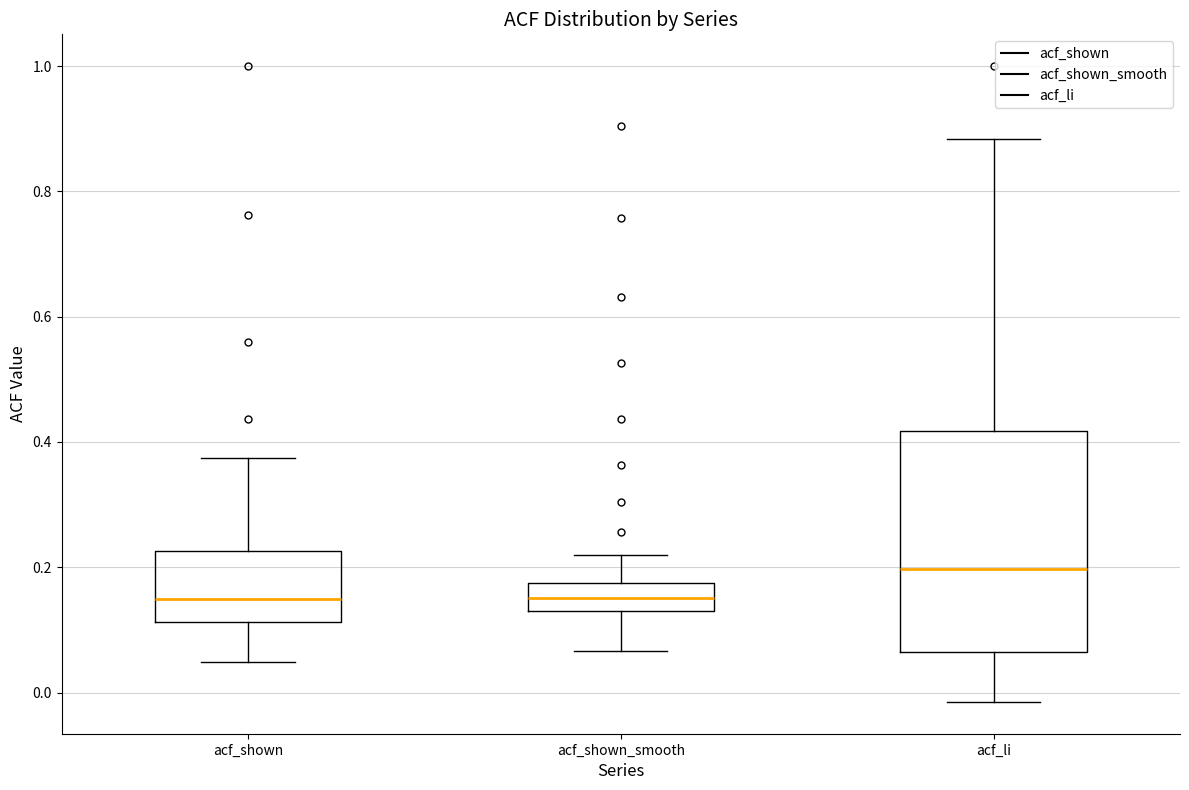

Where does the upper whisker of the box for acf_shown end on the y-axis? The values are not printed on the chart, so give them approximately, as read against the axis.

0.38